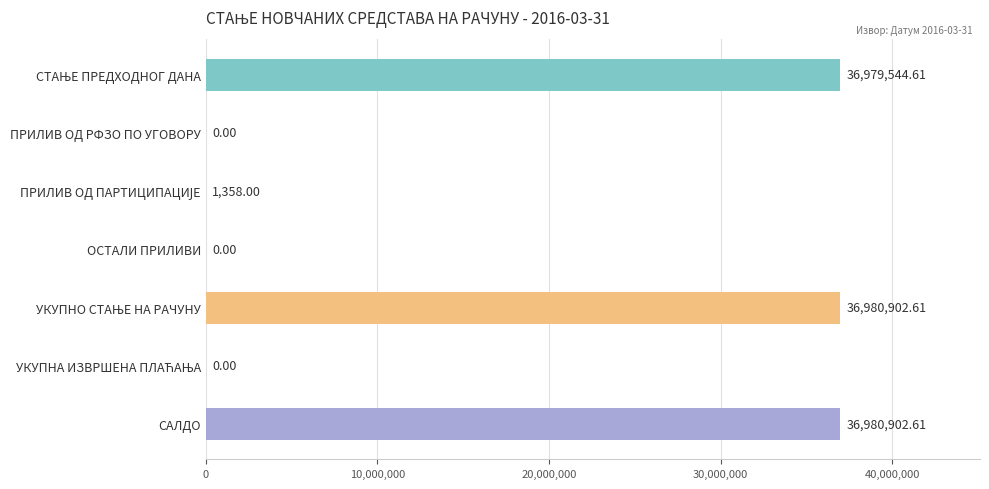

What is the sum of the values at ПРИЛИВ ОД РФЗО ПО УГОВОРУ and САЛДО?

36980902.6